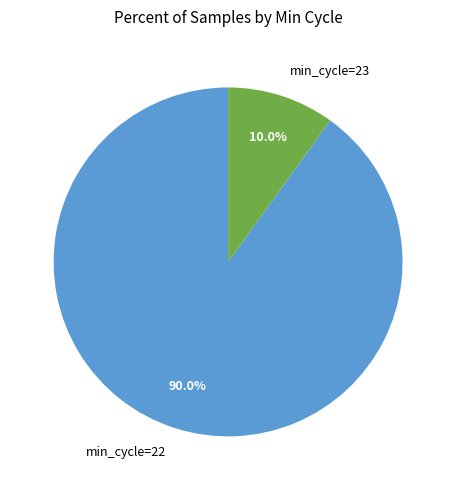

Rank the categories by value from lowest to highest.

min_cycle=23, min_cycle=22